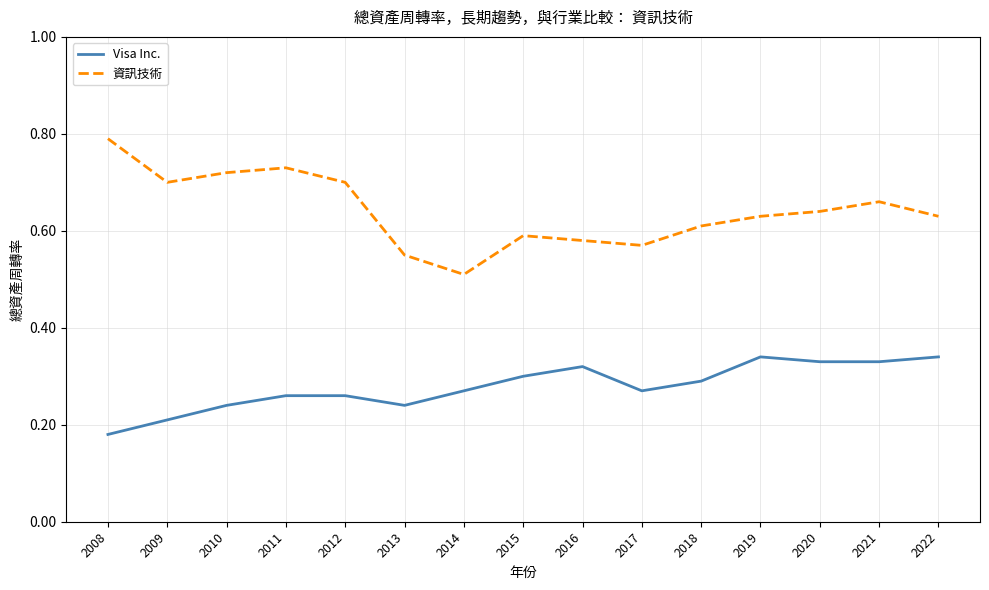

Is the value of Visa Inc. at 2009 greater than the value of 資訊技術 at 2015?

No